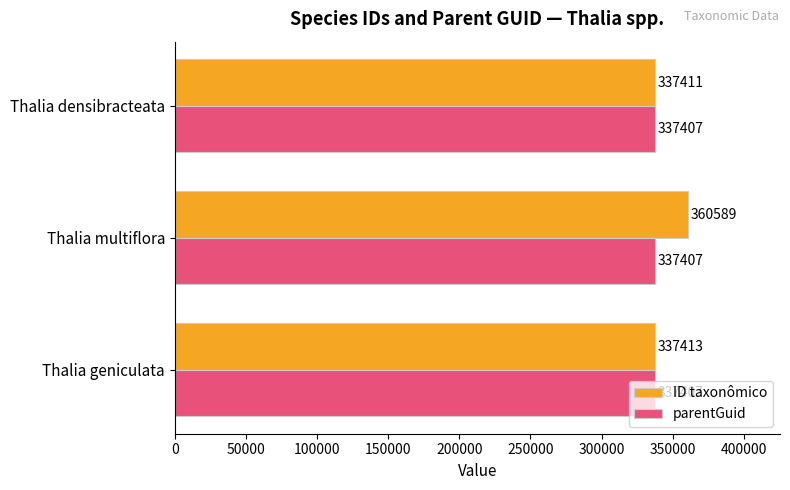

List the series in order of their peak value, lowest first.

parentGuid, ID taxonômico